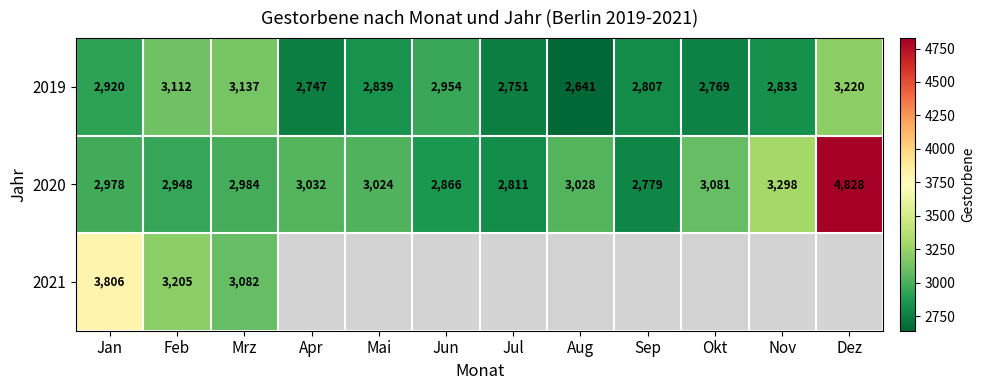

The 2019 series shows 4516 at Mai. True or false?

False